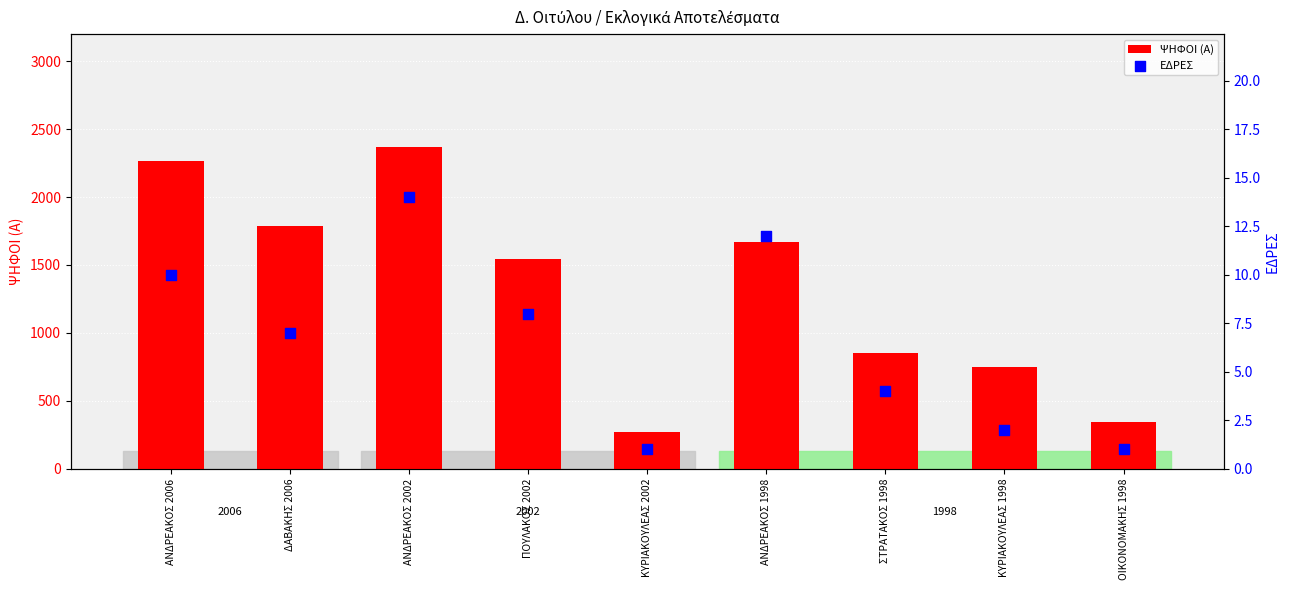

What is the total value across all series at ΔΑΒΑΚΗΣ 2006?

1793